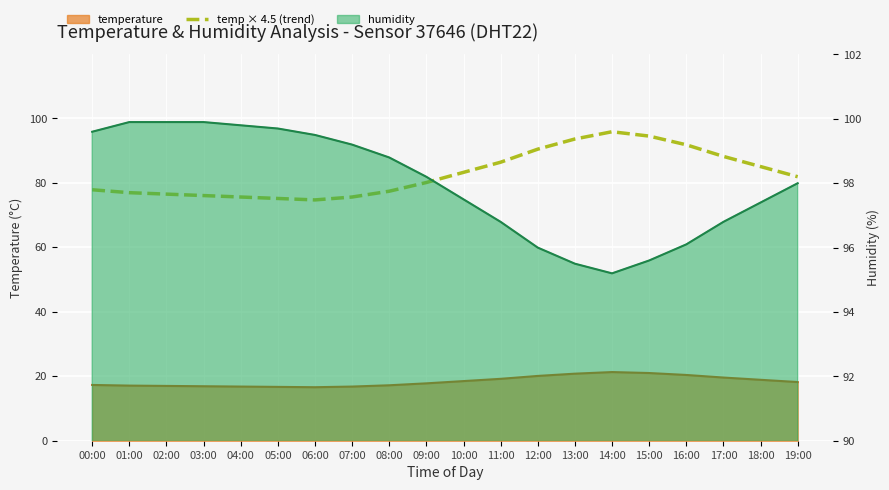

Is it true that the value at 00:00 is 35.9?

False